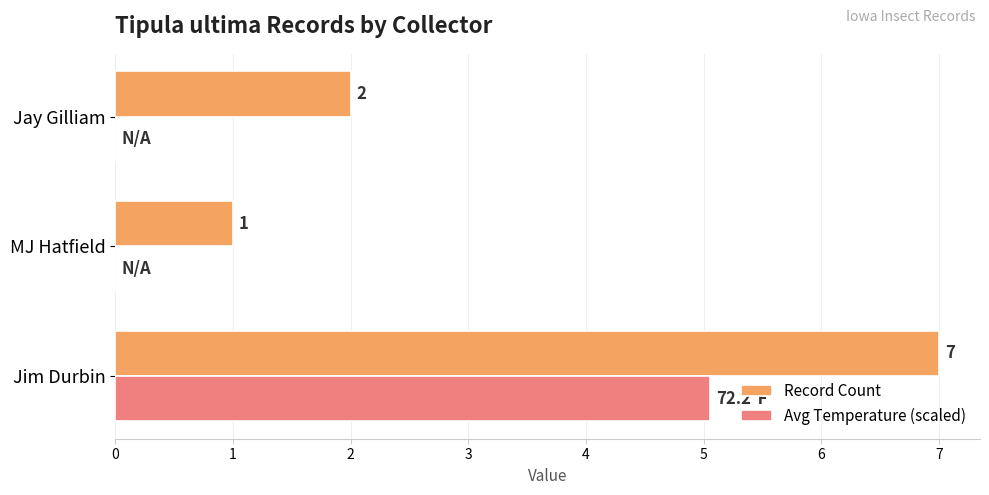

How many data points in Avg Temperature (scaled) are above 0?

1